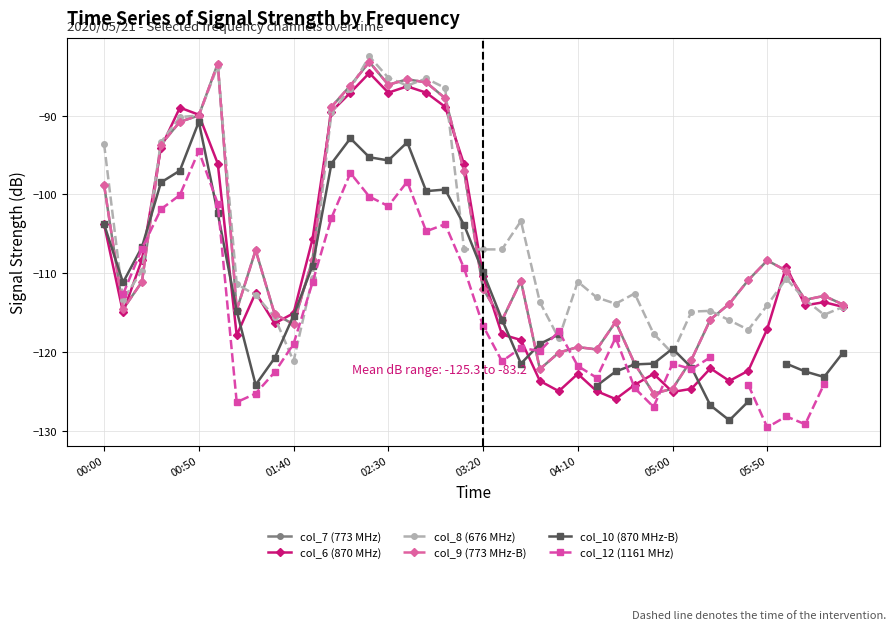

How many lines are shown in the chart?

6